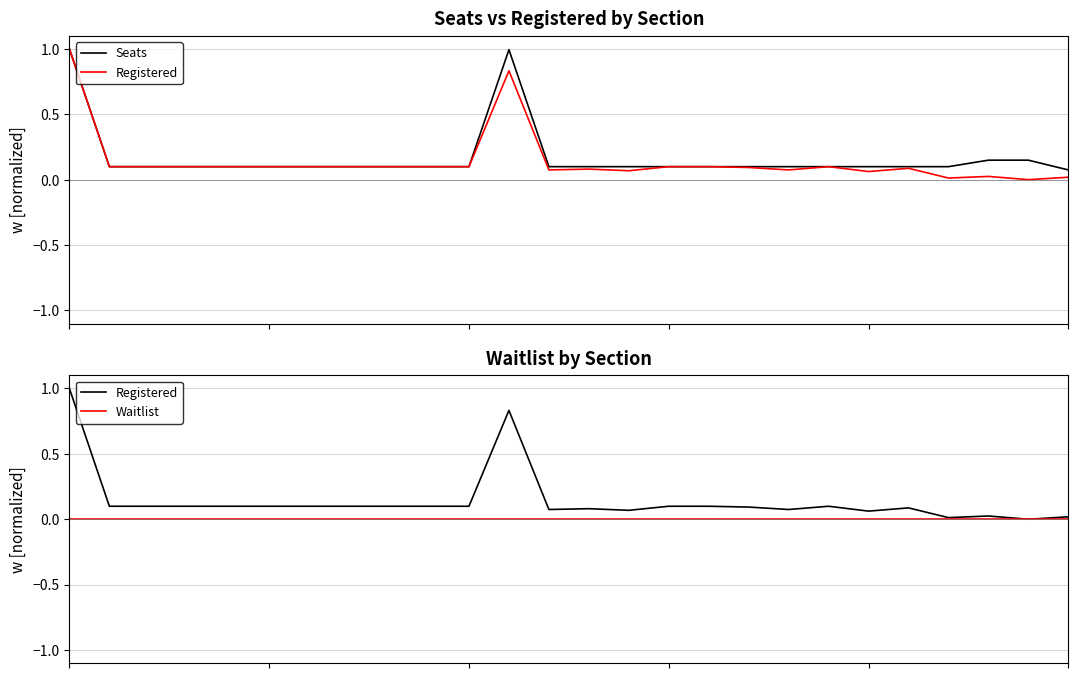

What is the sum of the Registered values at 15 and 12?

0.2